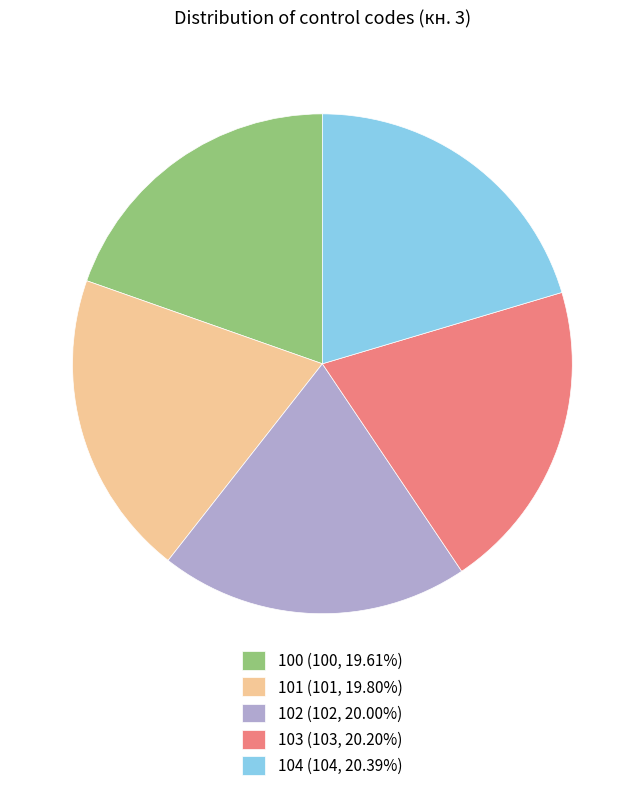

How many segments does this pie chart have?

5